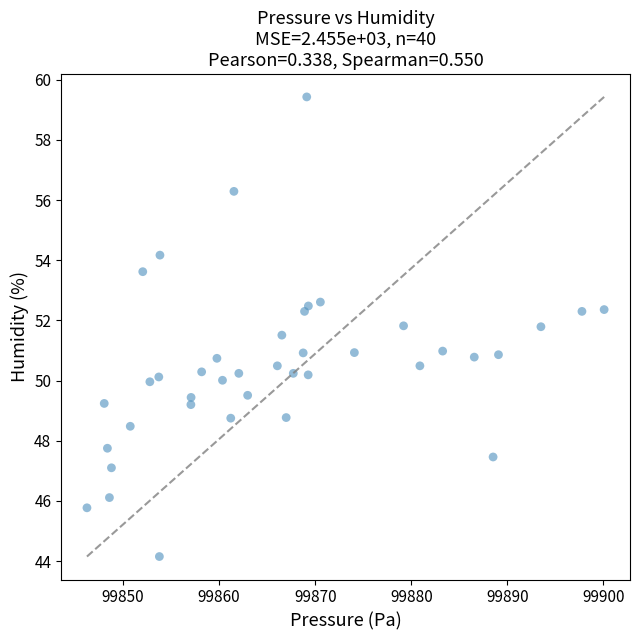

What is the range of Y values (max minus min)?

15.3